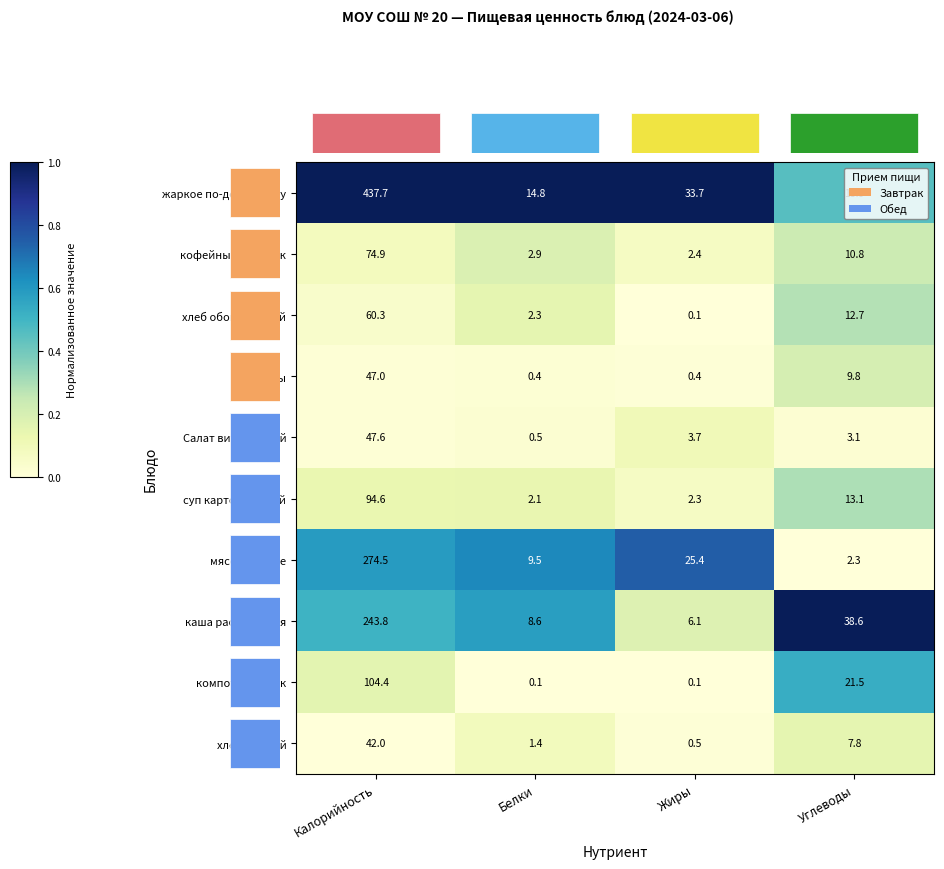

Reading right to left, extract all data points from this chart.

жаркое по-домашнему: Углеводы=18.9	Жиры=33.7	Белки=14.8	Калорийность=437.7
кофейный напиток: Углеводы=10.8	Жиры=2.4	Белки=2.9	Калорийность=74.9
хлеб обогащенный: Углеводы=12.7	Жиры=0.1	Белки=2.3	Калорийность=60.3
фрукты: Углеводы=9.8	Жиры=0.4	Белки=0.4	Калорийность=47.0
Салат витаминный: Углеводы=3.1	Жиры=3.7	Белки=0.5	Калорийность=47.6
суп картофельный: Углеводы=13.1	Жиры=2.3	Белки=2.1	Калорийность=94.6
мясо тушеное: Углеводы=2.3	Жиры=25.4	Белки=9.5	Калорийность=274.5
каша рассыпчатая: Углеводы=38.6	Жиры=6.1	Белки=8.6	Калорийность=243.8
компот из яблок: Углеводы=21.5	Жиры=0.1	Белки=0.1	Калорийность=104.4
хлеб ржаной: Углеводы=7.8	Жиры=0.5	Белки=1.4	Калорийность=42.0